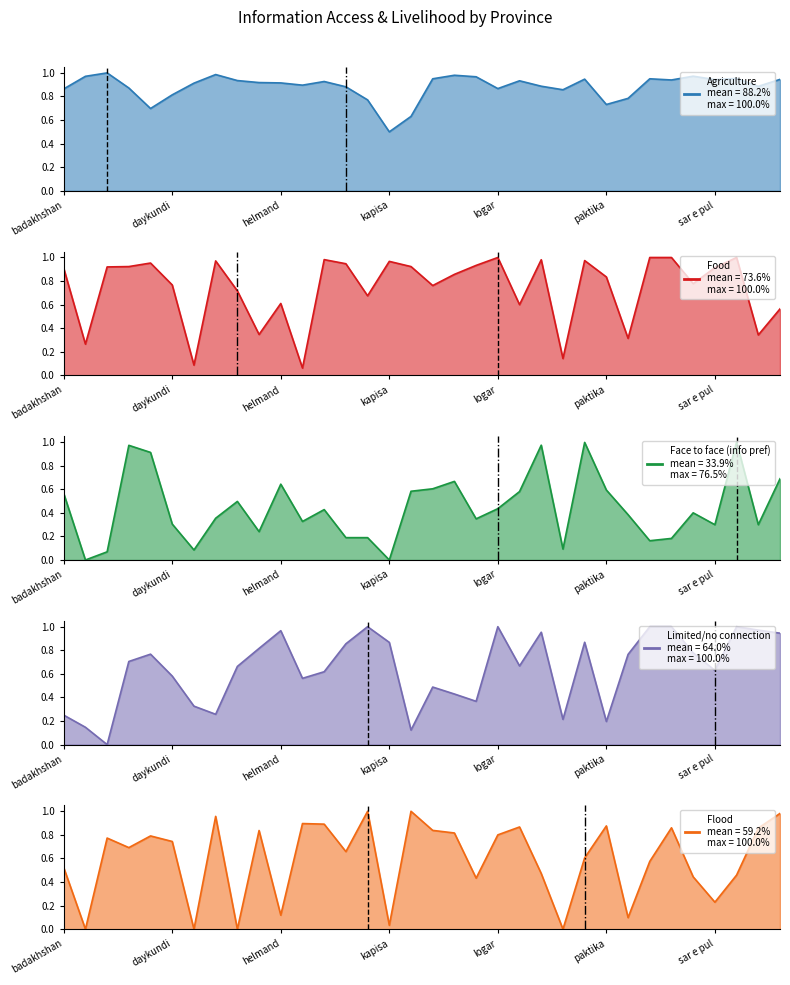

What is the maximum value for Agriculture?

1.0